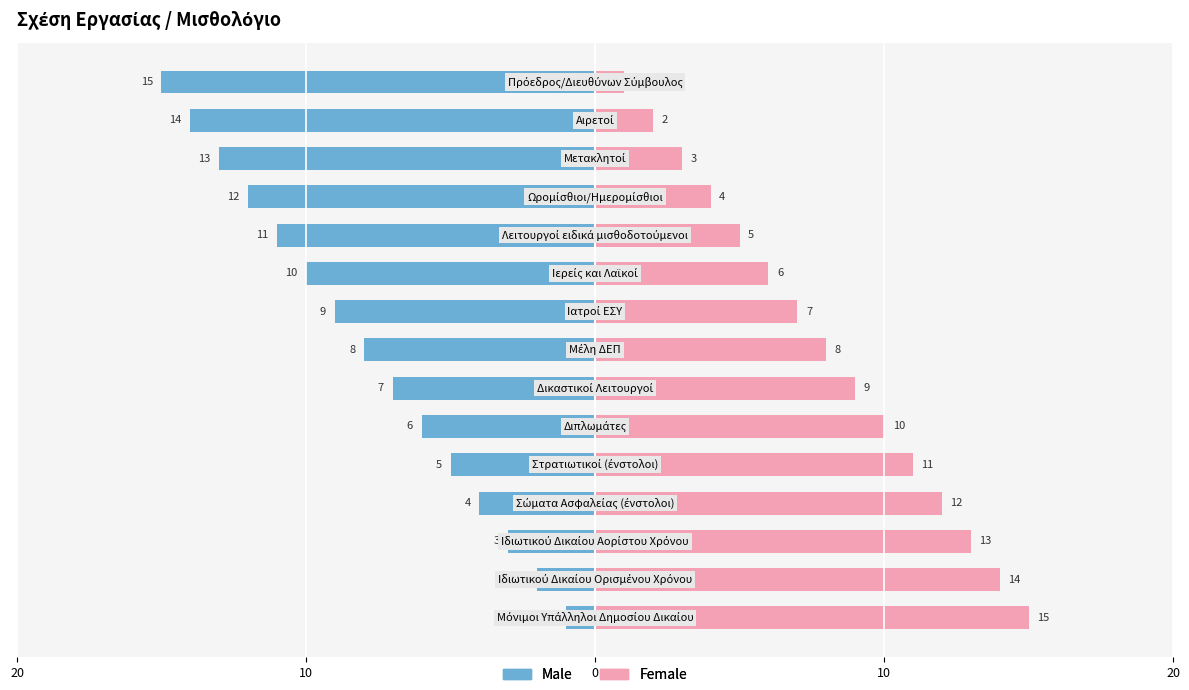

What is the difference between the second highest and minimum values in the Male series?

13